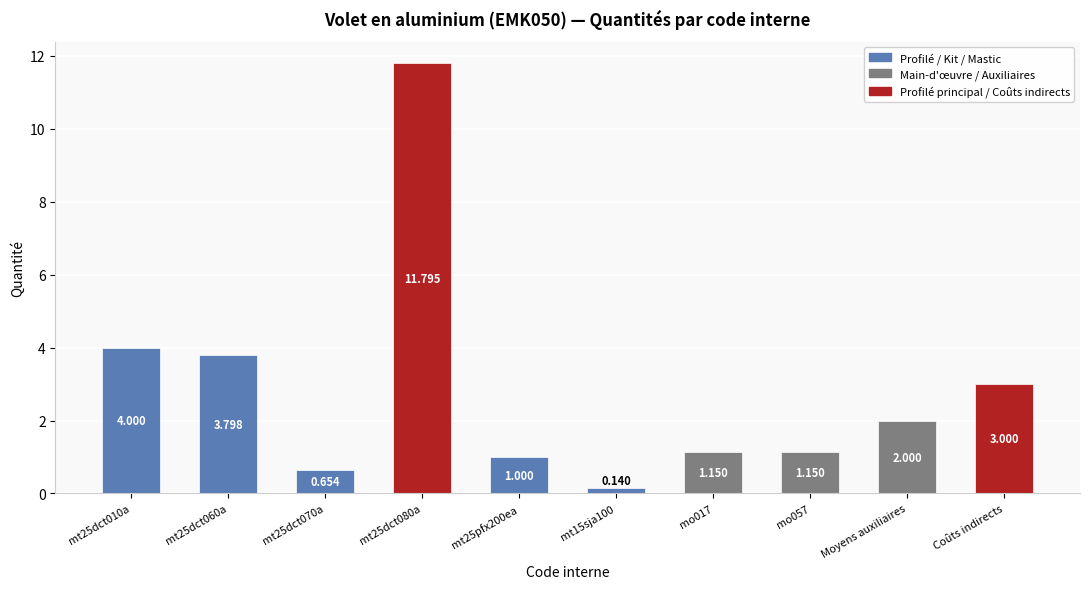

What is the label of the 1st bar from the right?

Coûts indirects